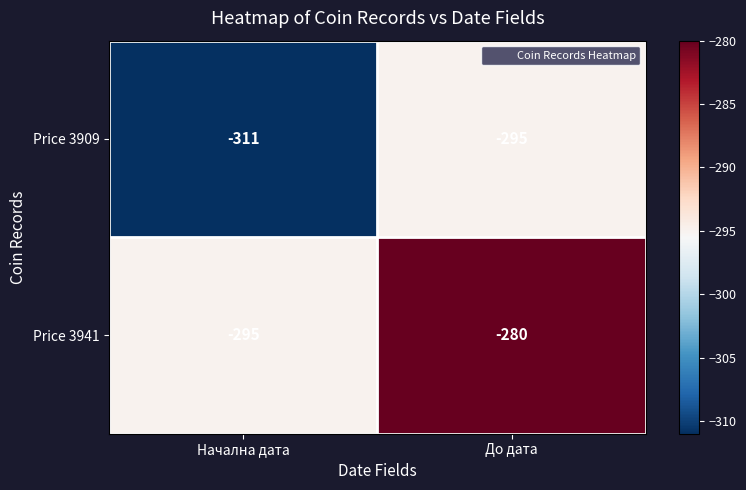

Which series has the largest range (max minus min)?

Price 3909